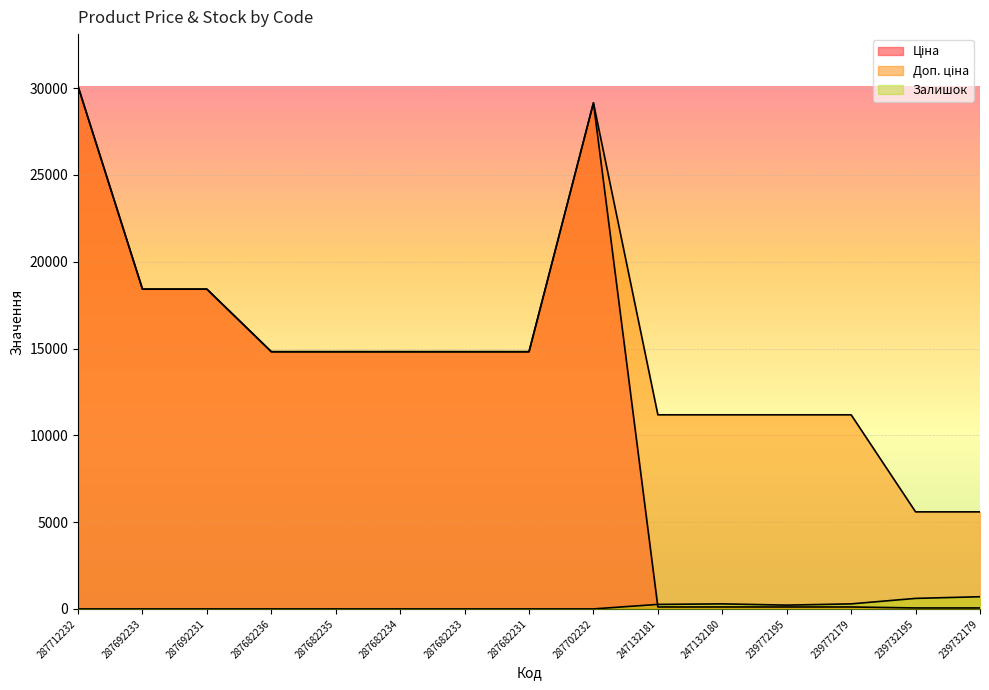

How many lines are shown in the chart?

3